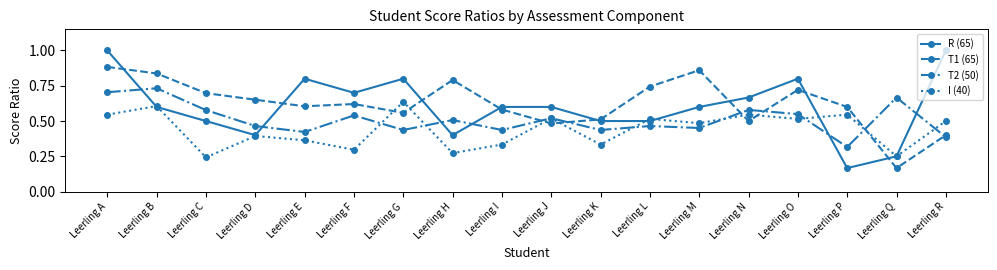

Does the chart have visible grid lines?

No